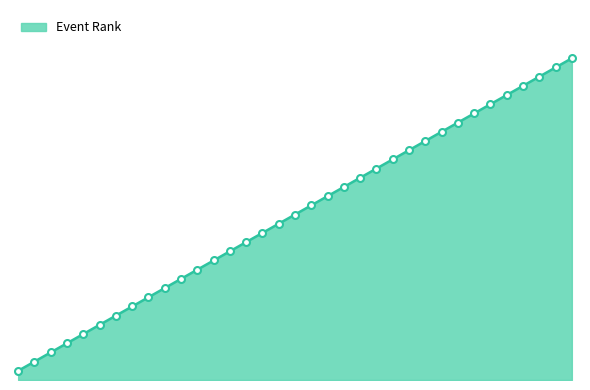

What is the greatest value displayed?

35